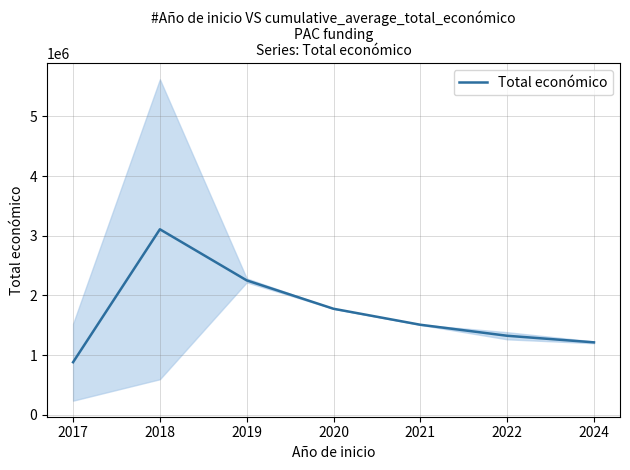

How many interior local peaks (higher than both neighbors) does the data have?

1